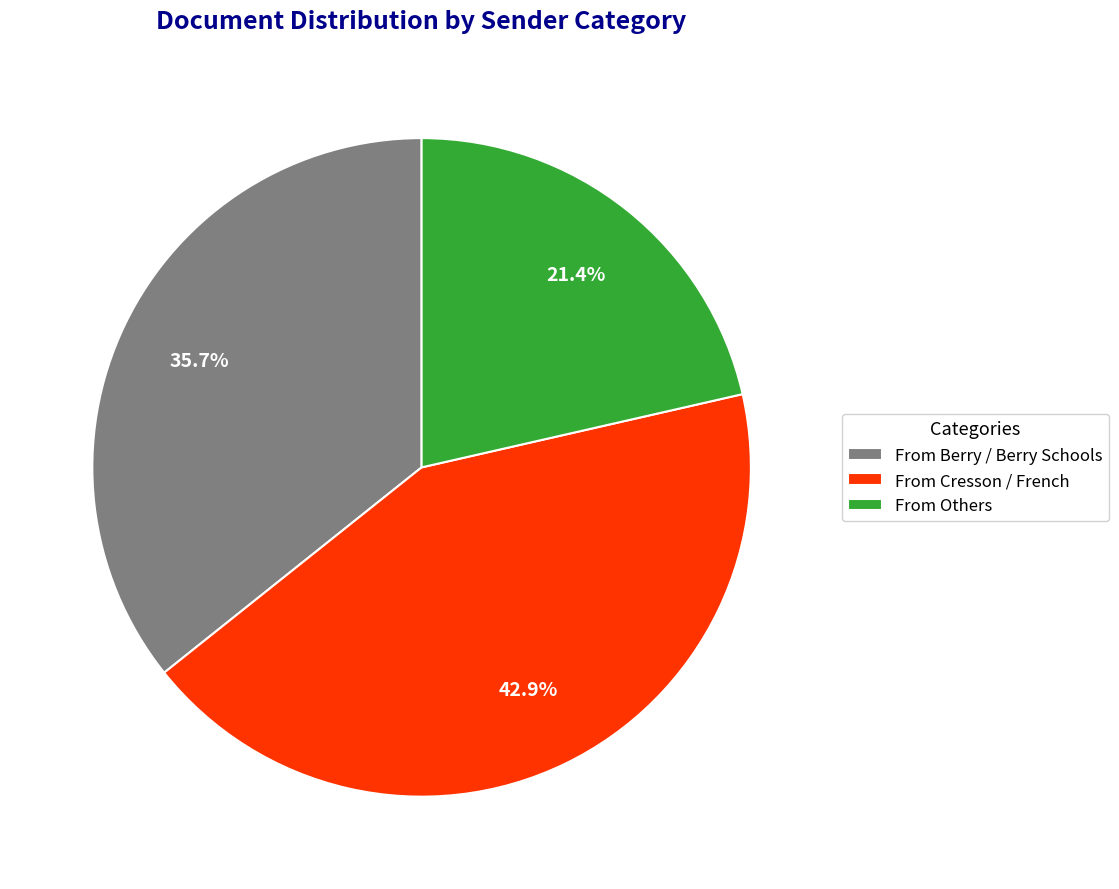

Which slice is the smallest?

From Others